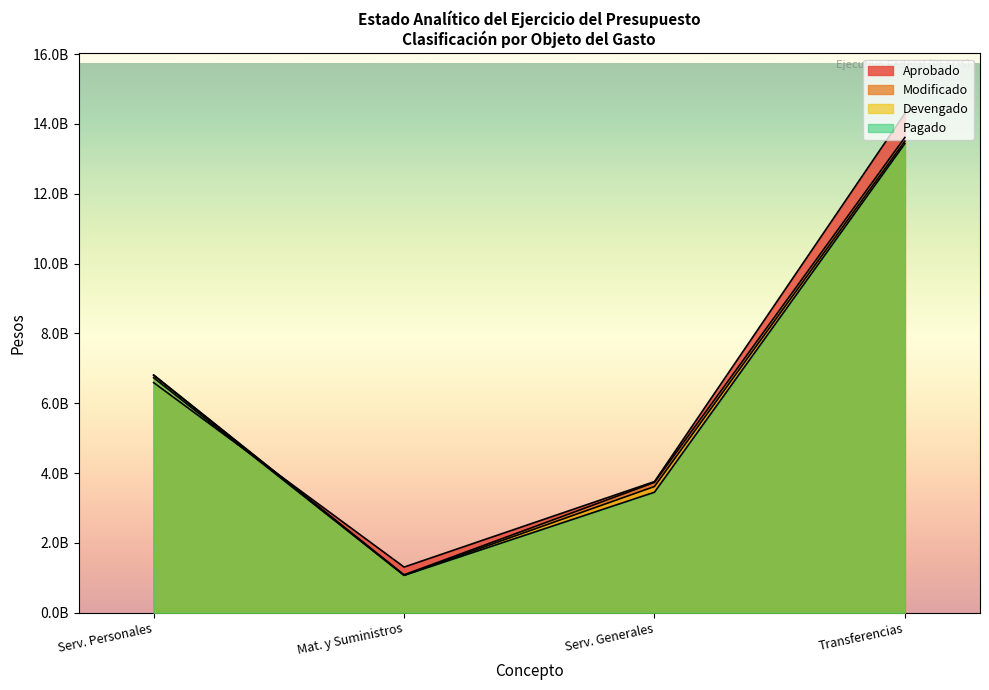

True or false: Modificado and Devengado cross at least once.

False